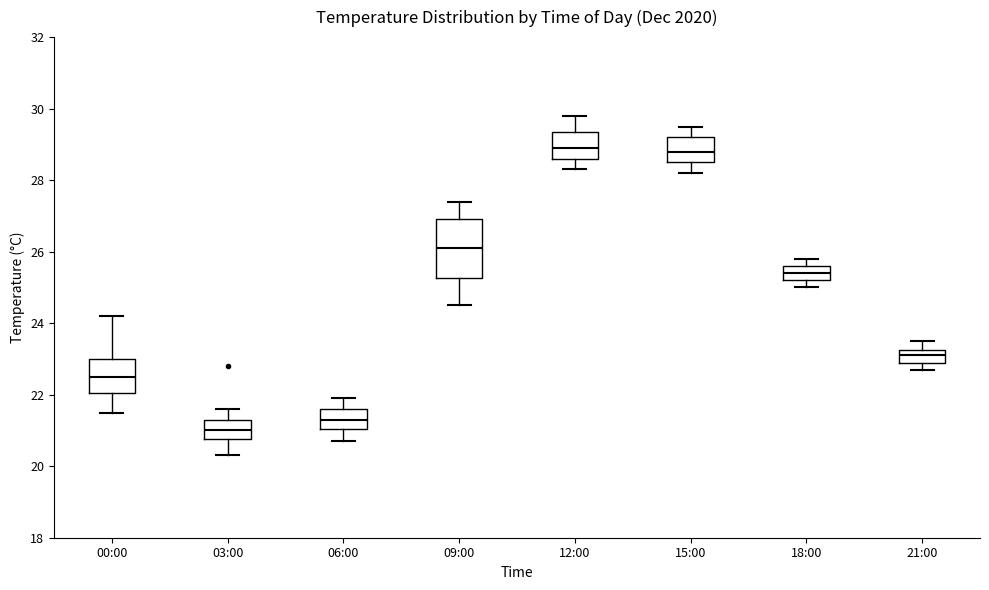

Reading left to right, read every box against the y-axis: the position of its median line, the range the box covers, and the ends of its whiskers. The values are not printed on the chart, so give them approximately, as read against the axis.

00:00: median 22.6, box 22.0 to 23.0, whiskers 21.6 to 24.2
03:00: median 21.0, box 20.8 to 21.4, whiskers 20.4 to 21.6
06:00: median 21.4, box 21.0 to 21.6, whiskers 20.8 to 22.0
09:00: median 26.2, box 25.2 to 27.0, whiskers 24.6 to 27.4
12:00: median 29.0, box 28.6 to 29.4, whiskers 28.4 to 29.8
15:00: median 28.8, box 28.6 to 29.2, whiskers 28.2 to 29.6
18:00: median 25.4, box 25.2 to 25.6, whiskers 25.0 to 25.8
21:00: median 23.2 (inside the box), box 23.0 to 23.2, whiskers 22.8 to 23.6